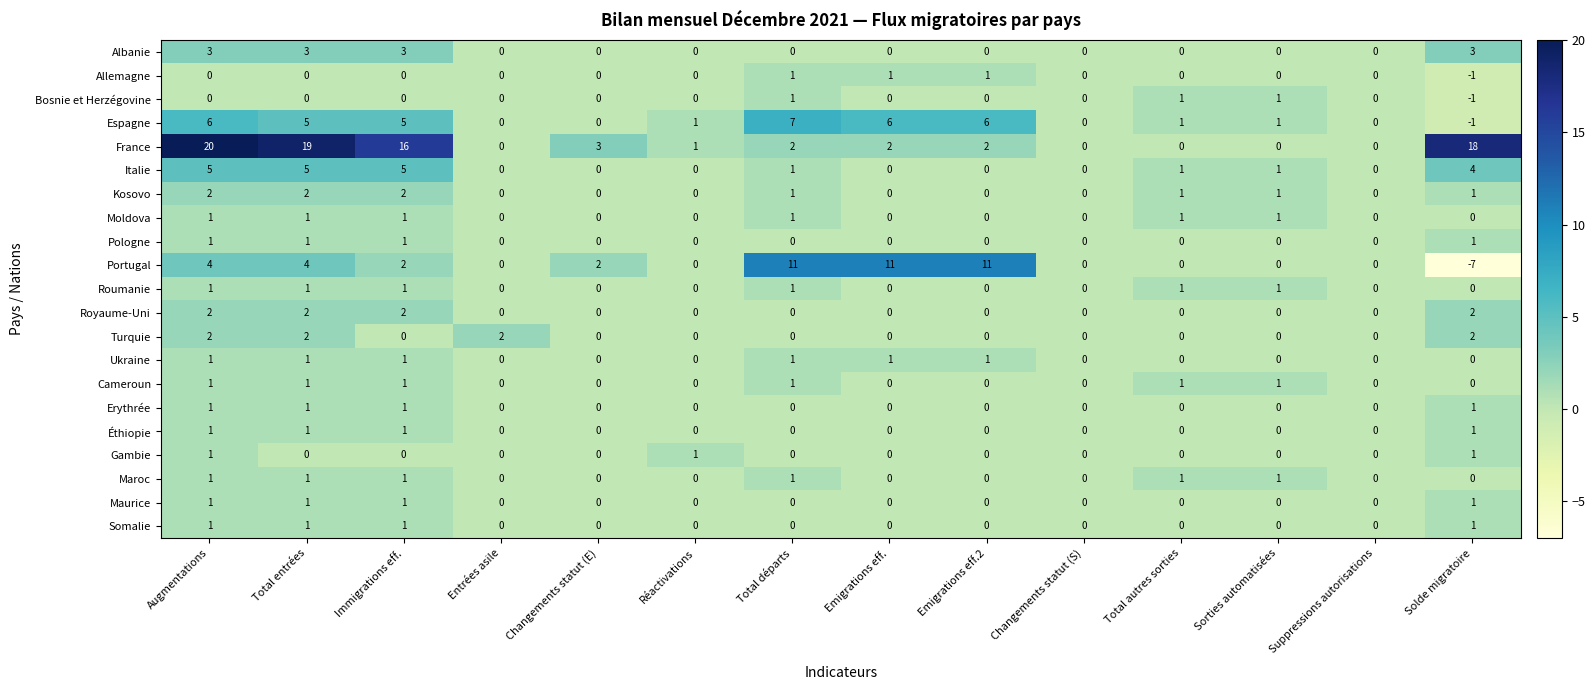

At how many categories does at least one series exceed 4?

7